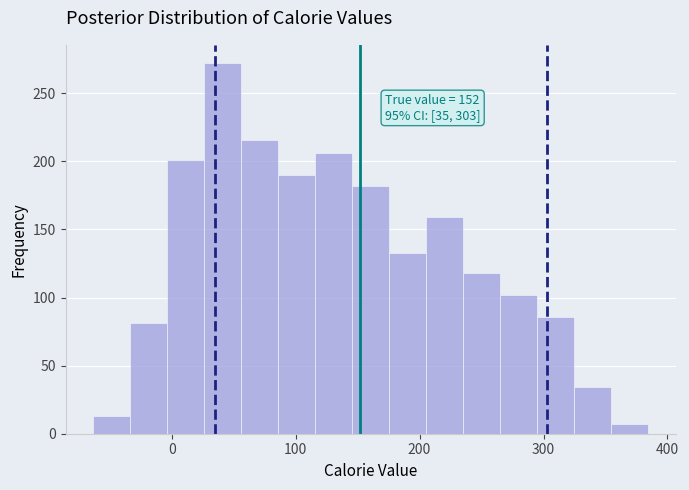

Read against the x-axis, roughly where is the centre of the tallest bar?

40